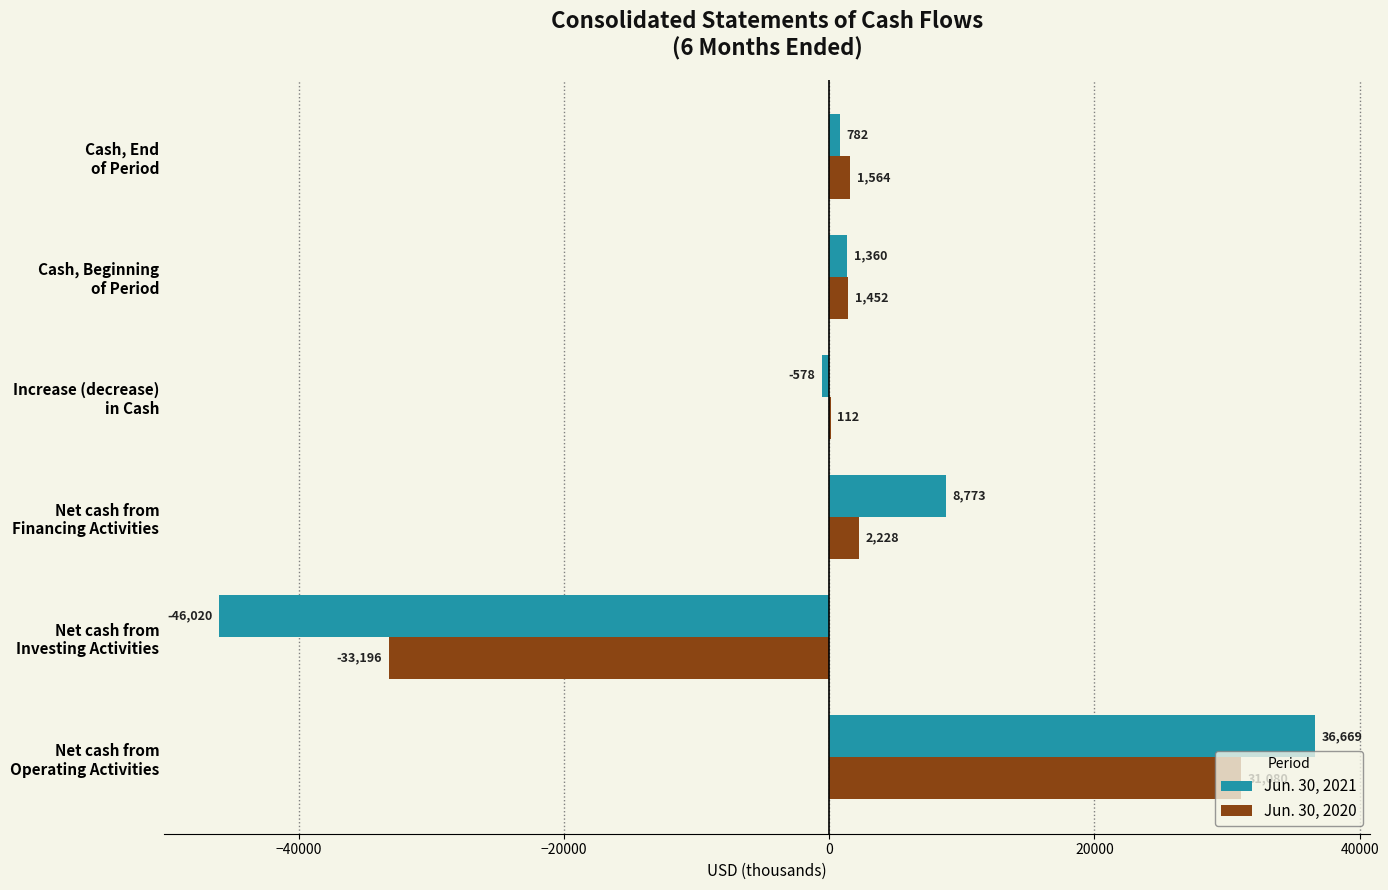

What is the sum of all Jun. 30, 2020 values?

3240